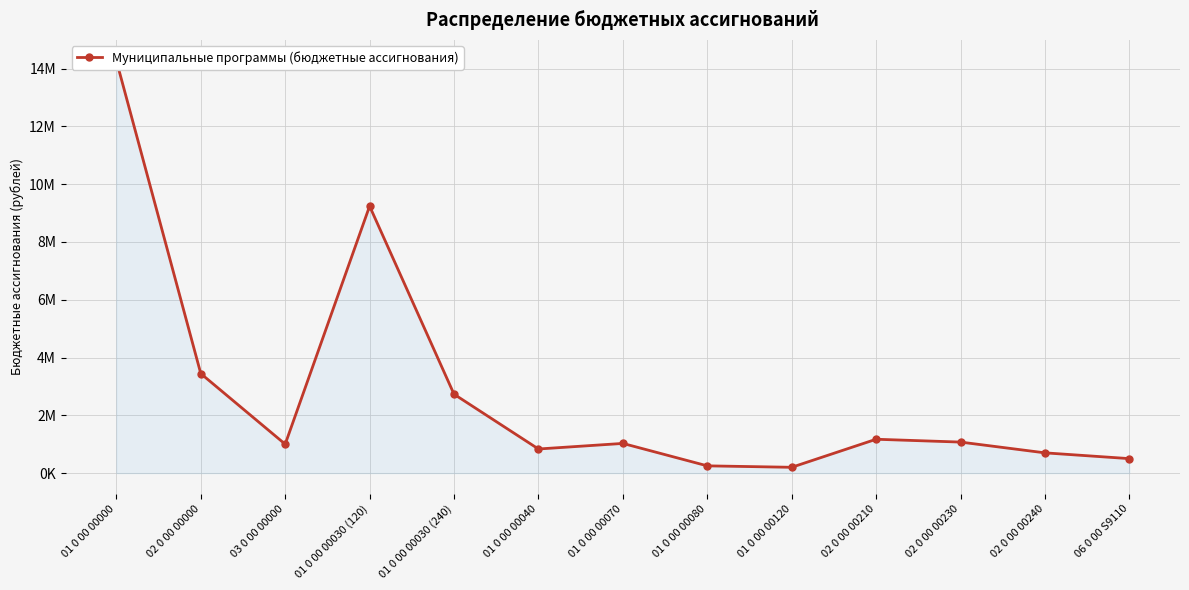

Reading left to right, what are all the values shown in this chart?

01 0 00 00000=14279456	02 0 00 00000=3443502	03 0 00 00000=1000000	01 0 00 00030 (120)=9239776	01 0 00 00030 (240)=2730000	01 0 00 00040=833280	01 0 00 00070=1026400	01 0 00 00080=250000	01 0 00 00120=200000	02 0 00 00210=1170741	02 0 00 00230=1072761	02 0 00 00240=700000	06 0 00 S9110=500000